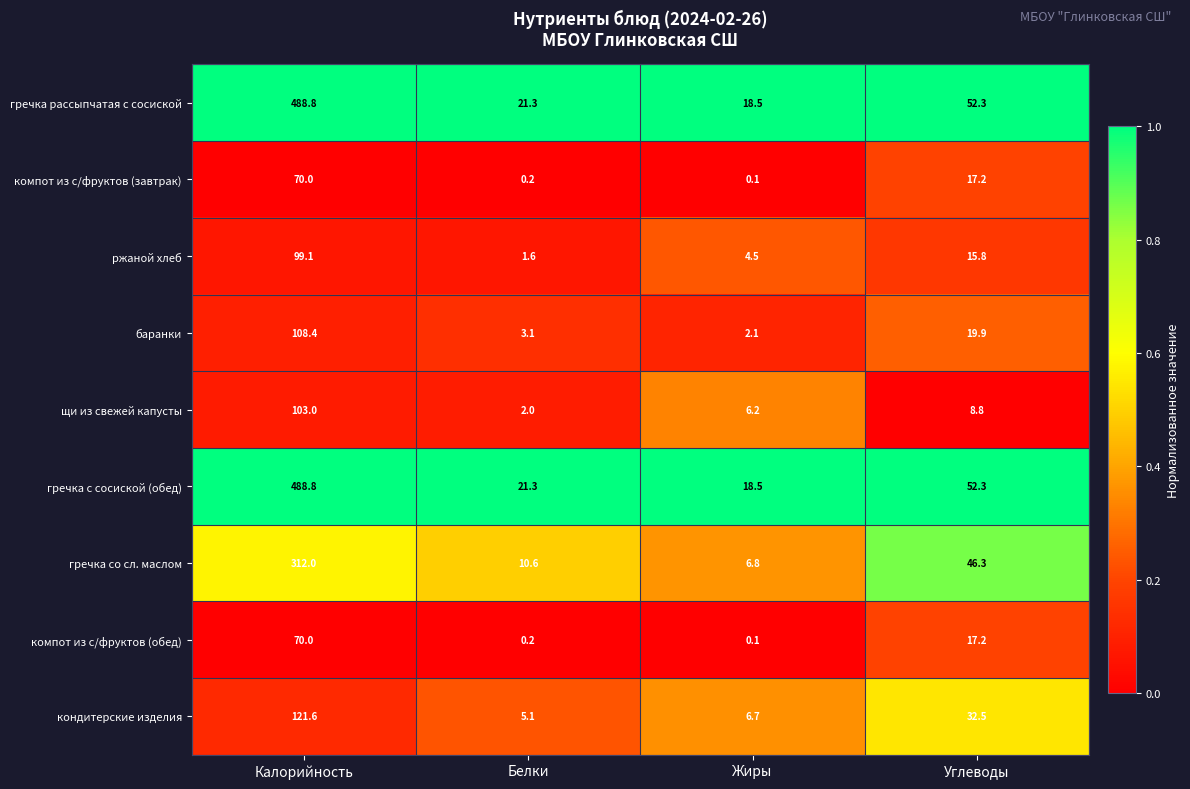

At which category is the sum across all series the highest?

Калорийность